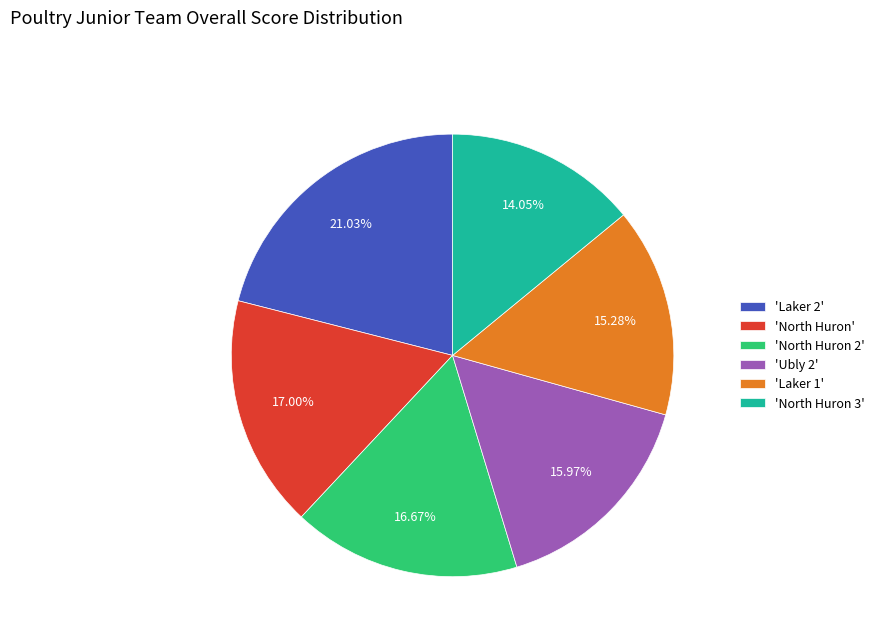

Do 'North Huron' and 'Ubly 2' together represent more than half of the pie?

No